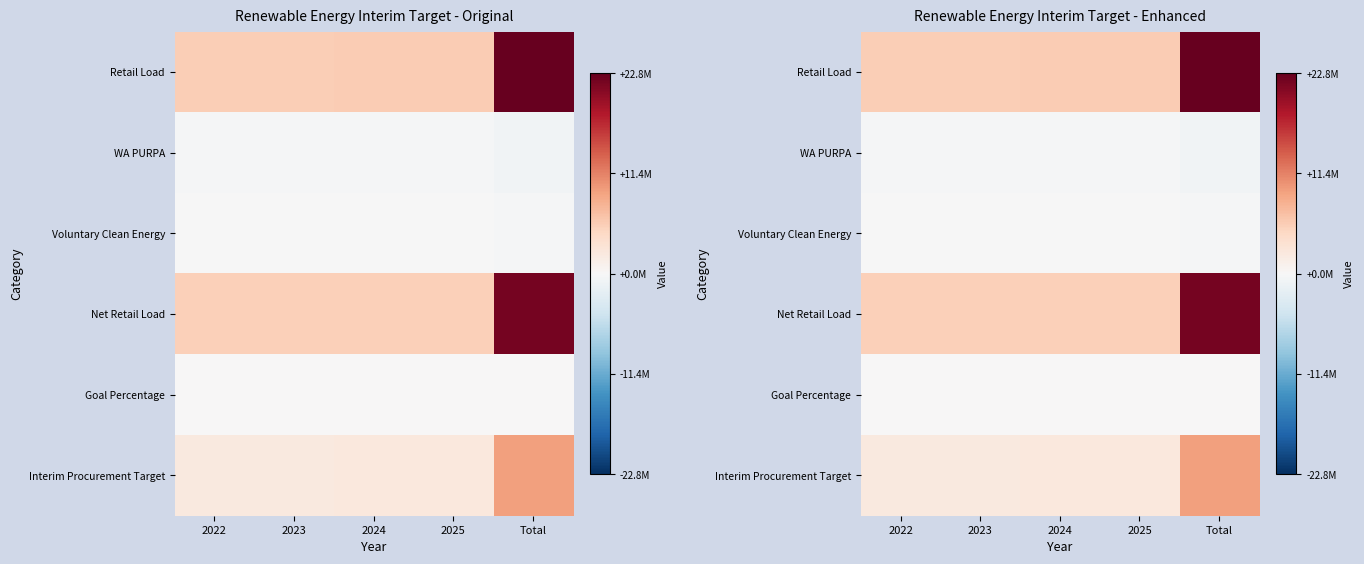

What is the average value of the Voluntary Clean Energy series?

-80956.9